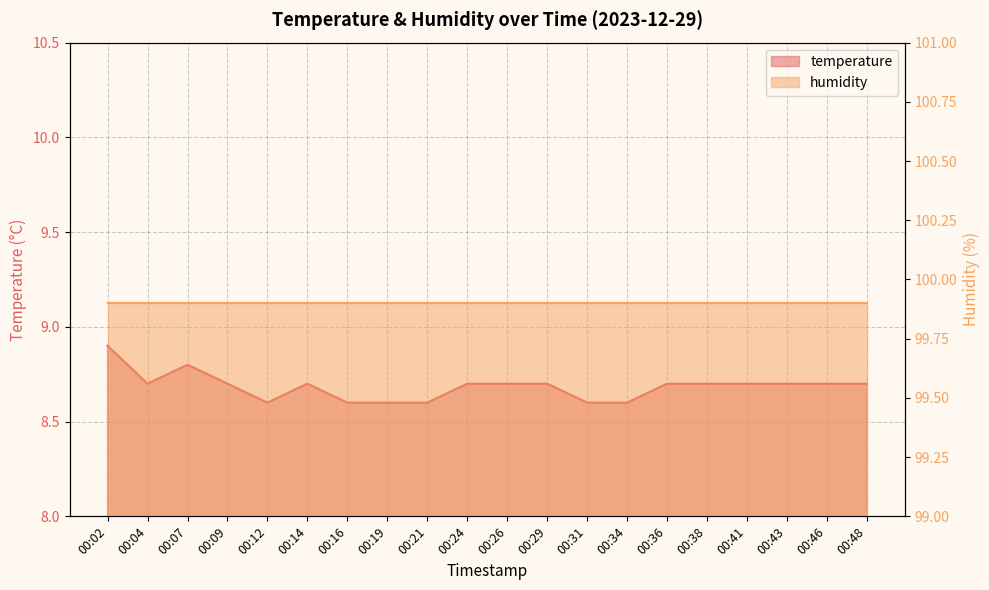

List the labels in order of value, smallest first.

00:12, 00:16, 00:19, 00:21, 00:31, 00:34, 00:04, 00:09, 00:14, 00:24, 00:26, 00:29, 00:36, 00:38, 00:41, 00:43, 00:46, 00:48, 00:07, 00:02